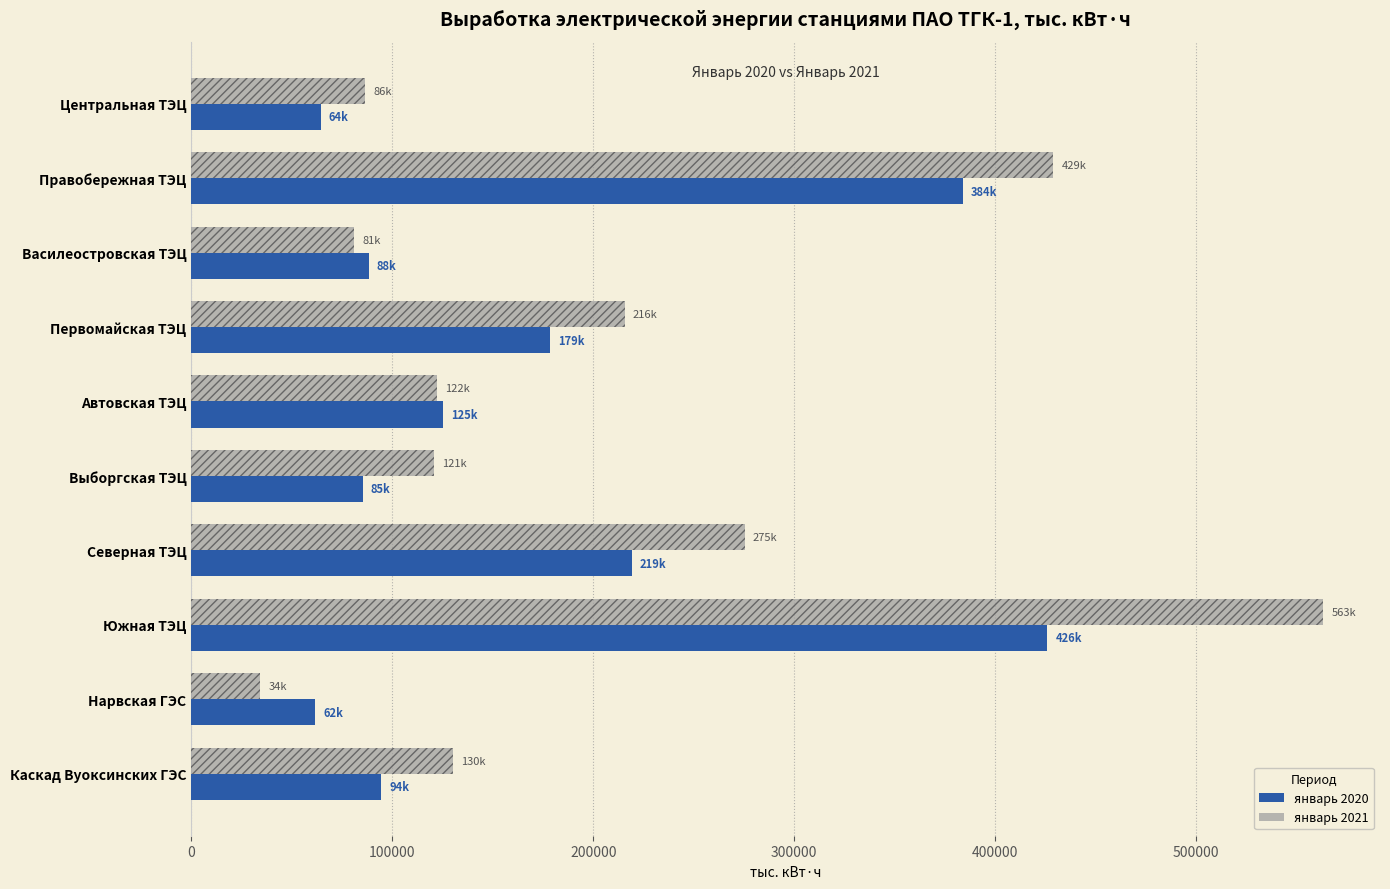

What is the difference between the maximum and minimum values in the январь 2020 series?

364352.0